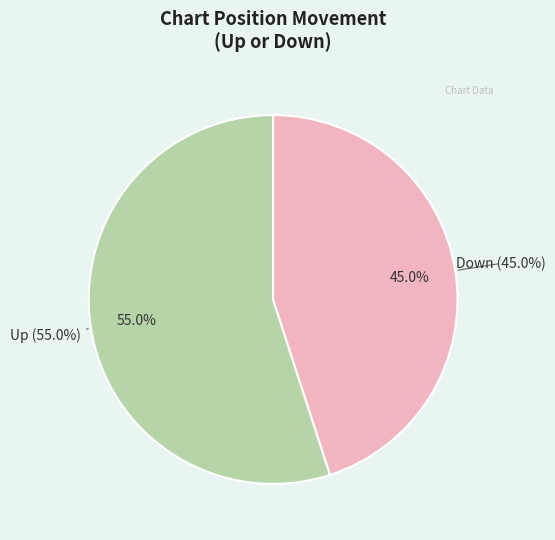

Which has a higher value, Down or Up?

Up